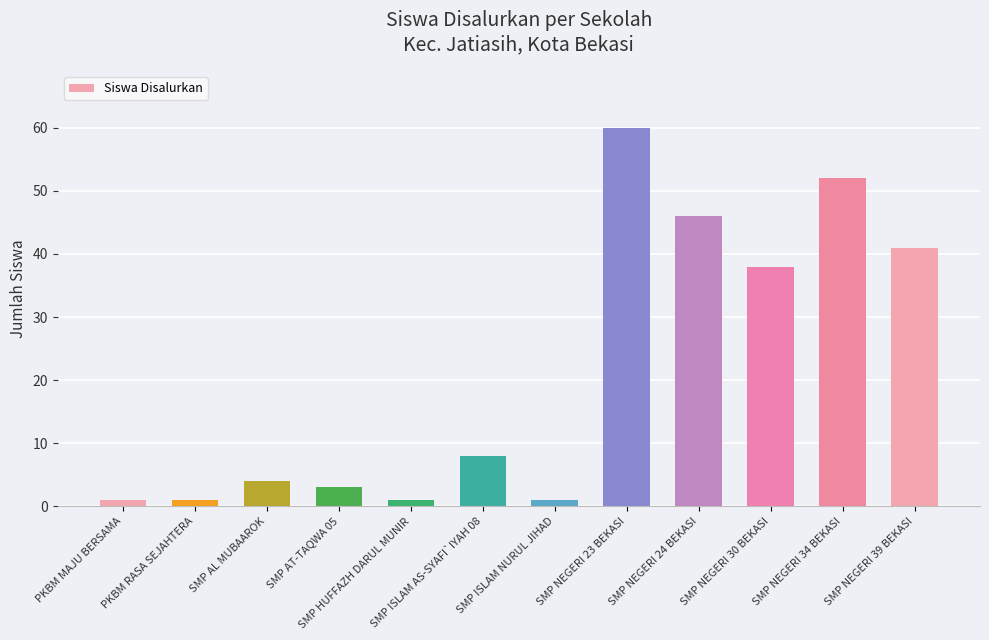

Reading left to right, what are all the values shown in this chart?

PKBM MAJU BERSAMA=1	PKBM RASA SEJAHTERA=1	SMP AL MUBAAROK=4	SMP AT-TAQWA 05=3	SMP HUFFAZH DARUL MUNIR=1	SMP ISLAM AS-SYAFI`IYAH 08=8	SMP ISLAM NURUL JIHAD=1	SMP NEGERI 23 BEKASI=60	SMP NEGERI 24 BEKASI=46	SMP NEGERI 30 BEKASI=38	SMP NEGERI 34 BEKASI=52	SMP NEGERI 39 BEKASI=41